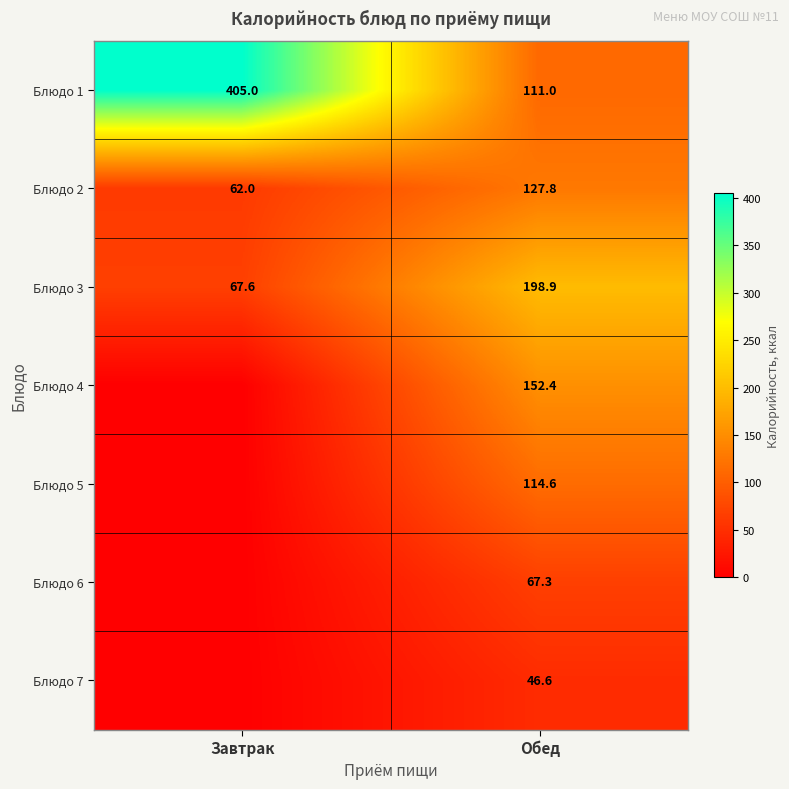

At which label does Блюдо 3 reach its peak?

Обед